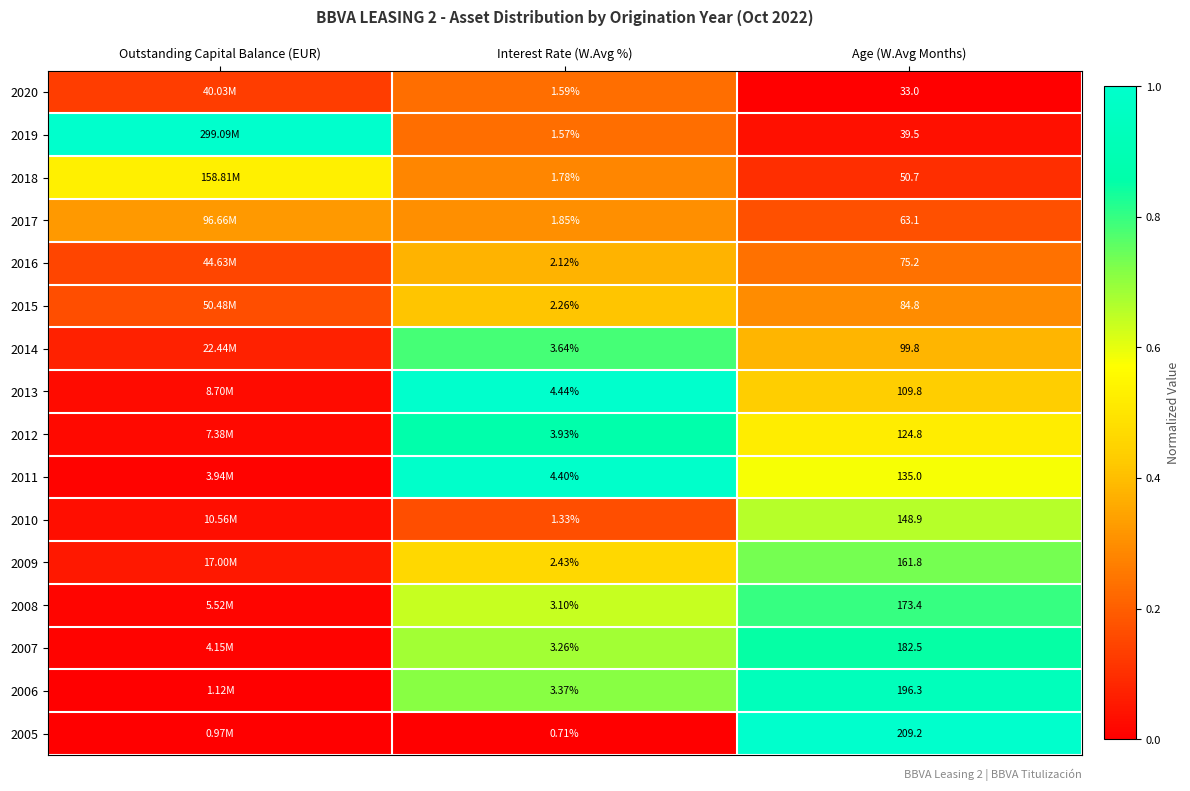

How many series are shown in this chart?

16